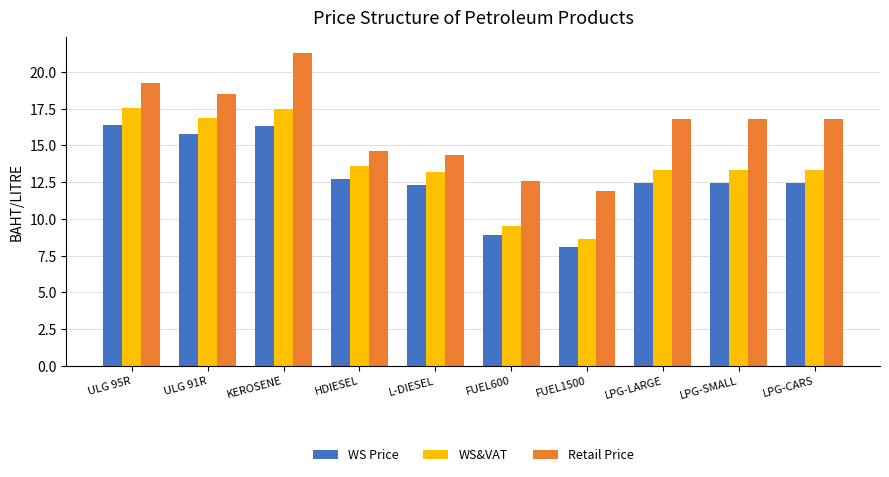

What are all the series names shown in the legend?

WS Price, WS&VAT, Retail Price